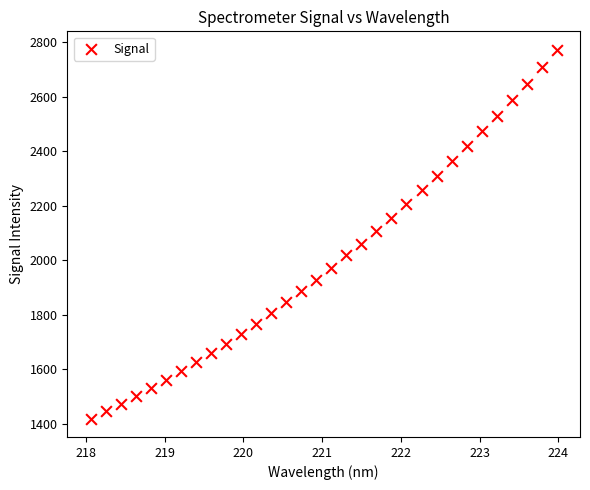

What is the range of Y values (max minus min)?

1354.0